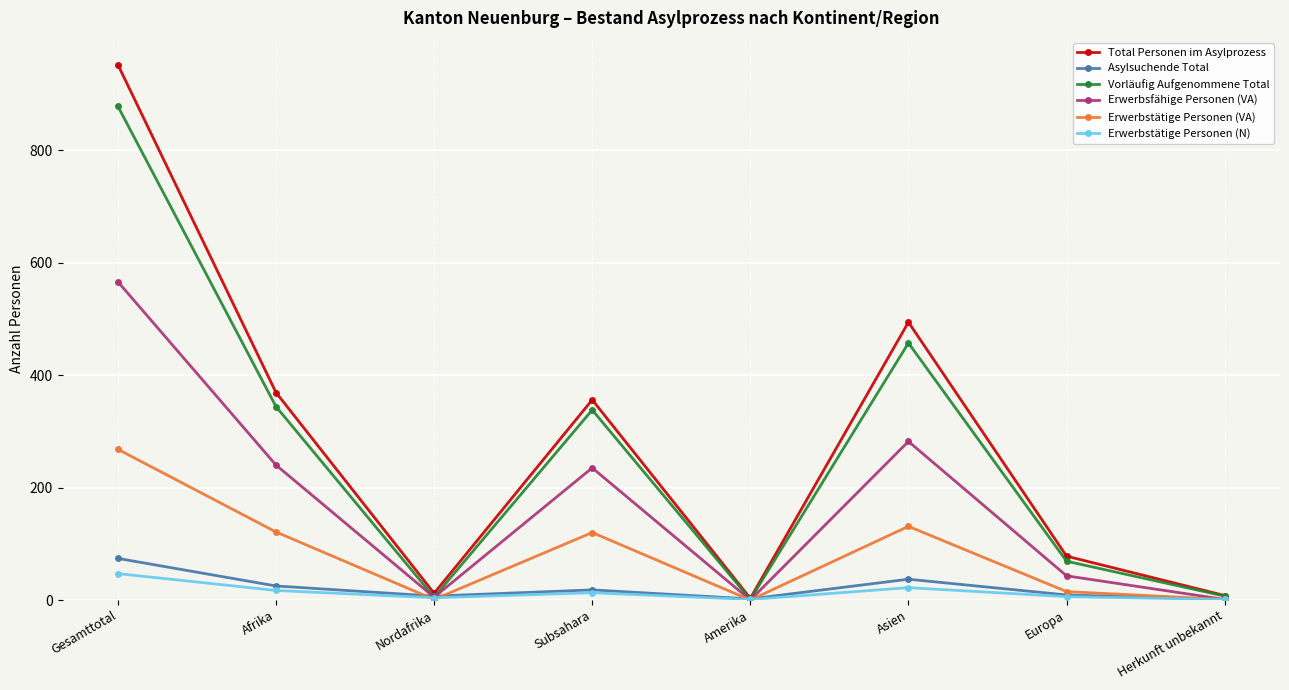

The value of Total Personen im Asylprozess at Asien is 335. True or false?

False